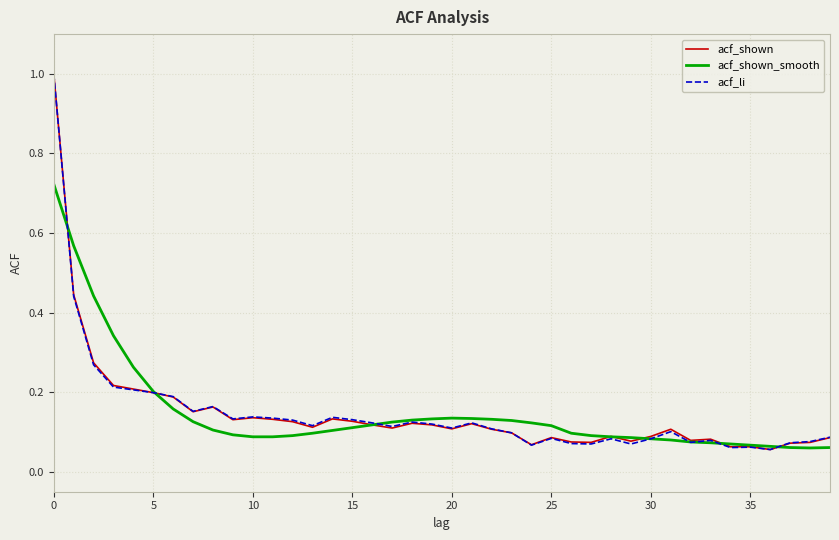

List the series in order of their overall mean, highest first.

acf_shown_smooth, acf_shown, acf_li